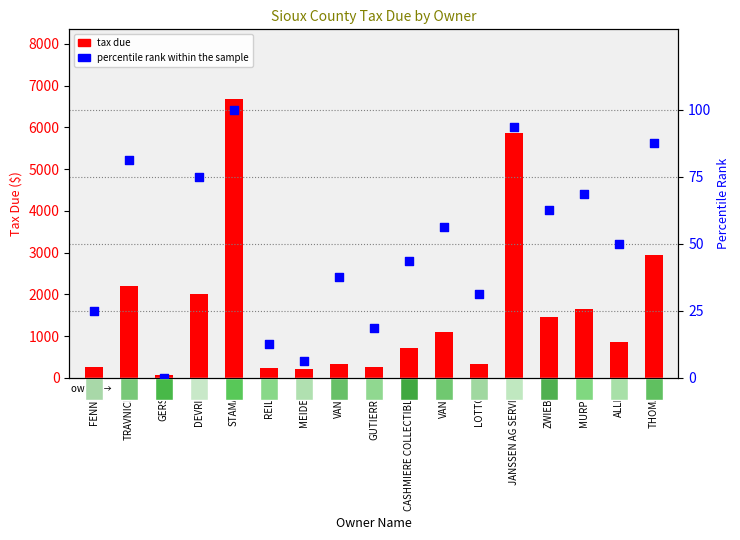

Which series has the largest total across all categories?

tax due